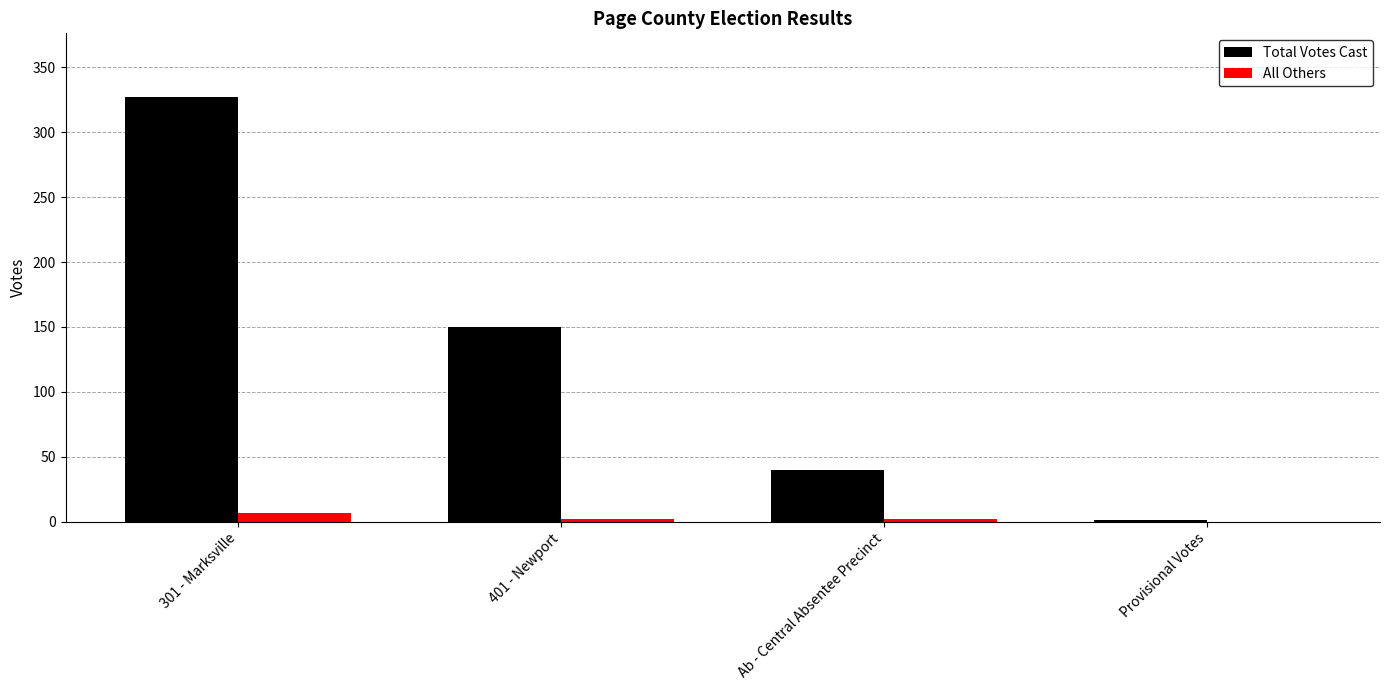

What are all the series names shown in the legend?

Total Votes Cast, All Others